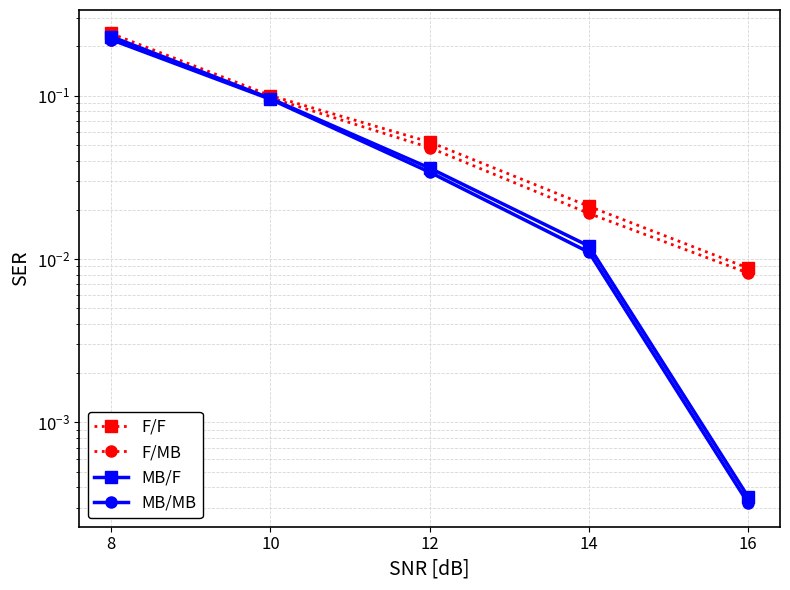

The value of F/F at 8 is 0.2. True or false?

True